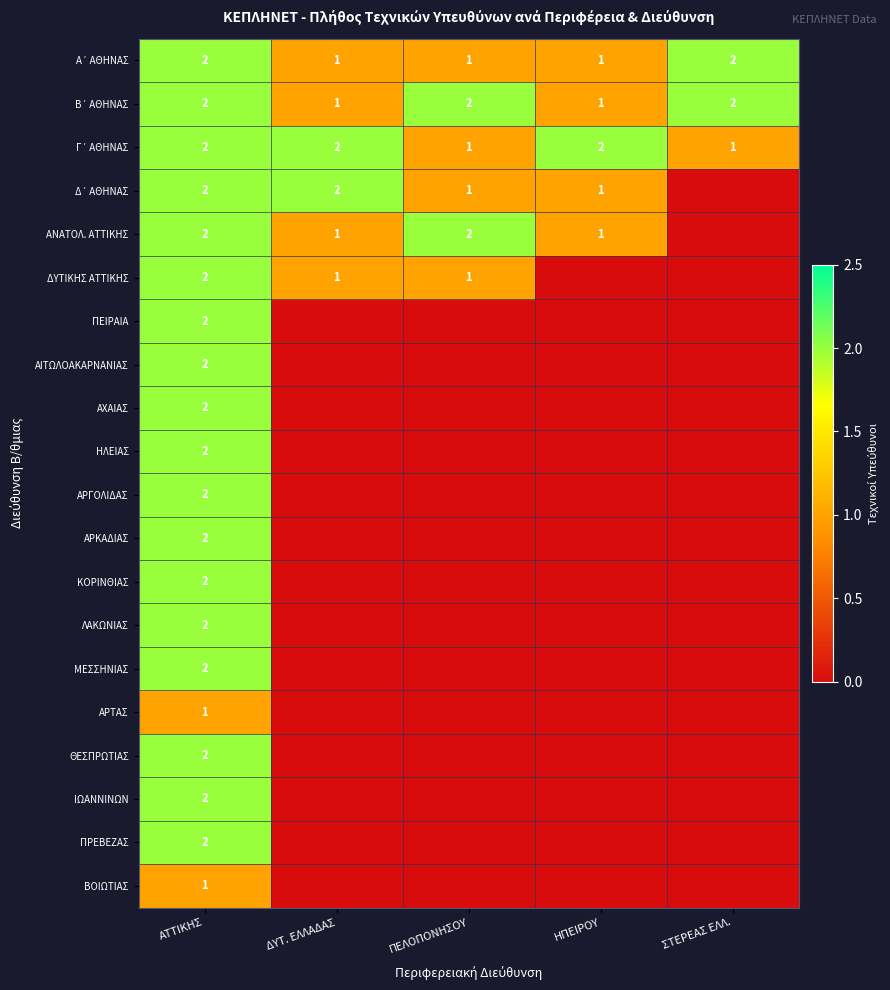

Is it true that ΘΕΣΠΡΩΤΙΑΣ equals 3 at ΑΤΤΙΚΗΣ?

False